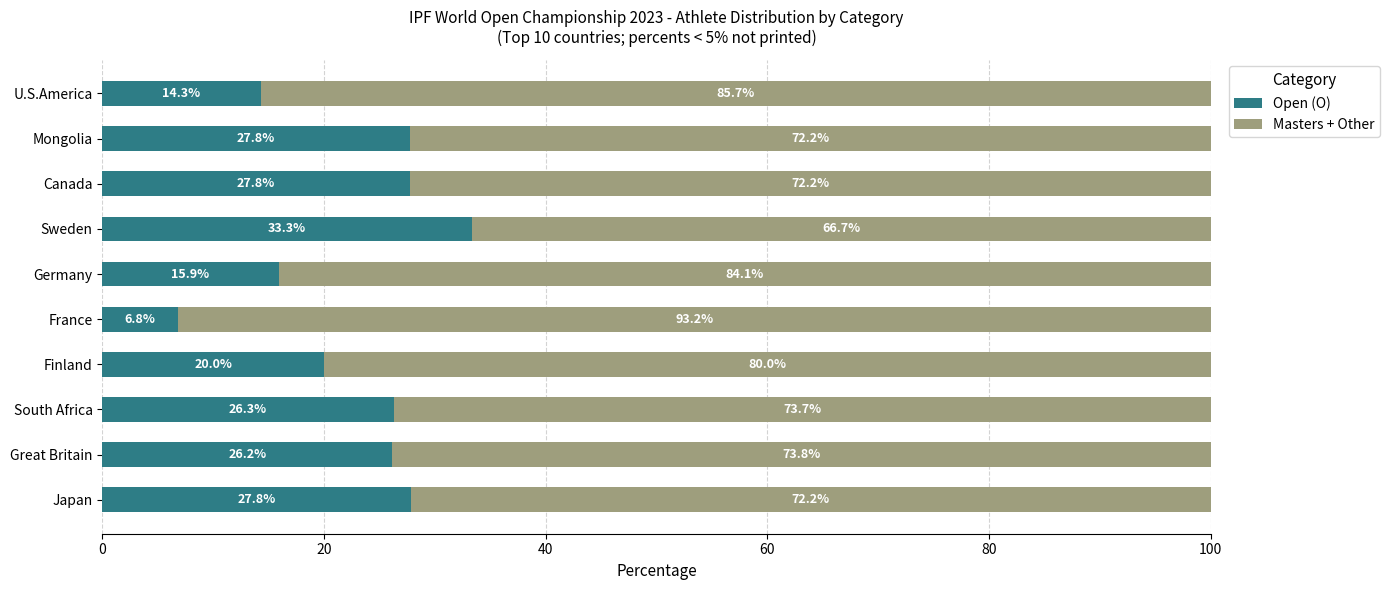

What is the total value across all series at Finland?

100.0